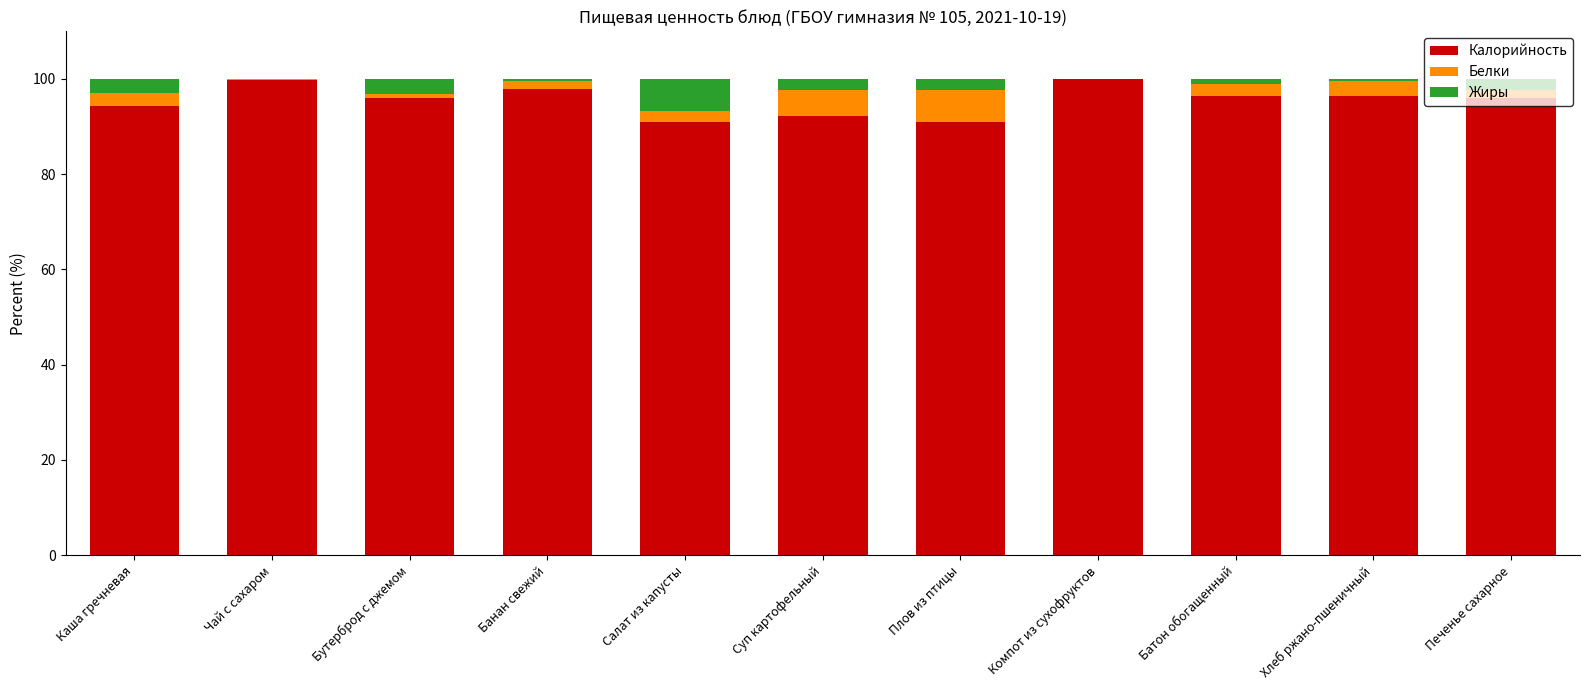

What is the approximate value of Калорийность at Салат из капусты?

90.9